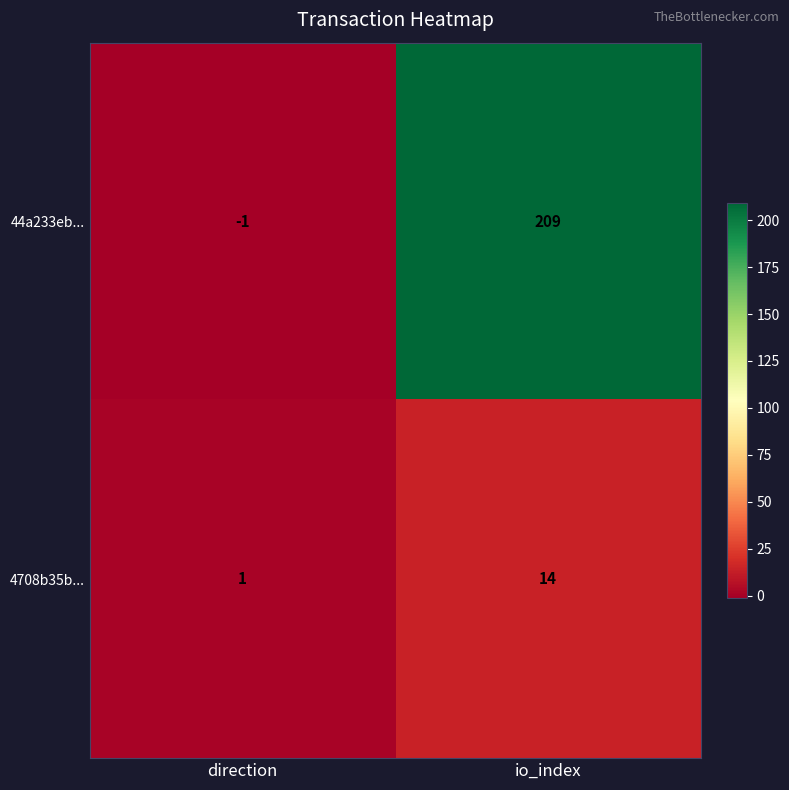

At which category does the chart reach its minimum across all series?

direction